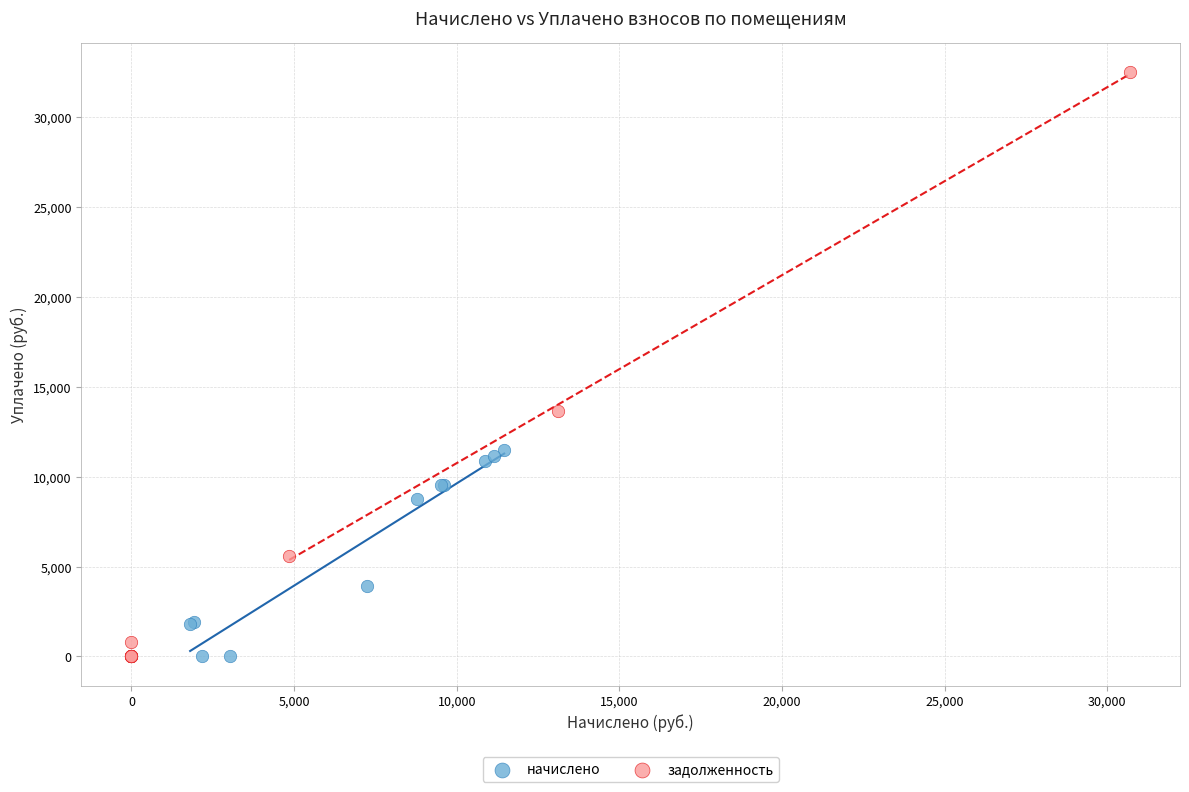

Which series reaches the maximum Y coordinate?

задолженность